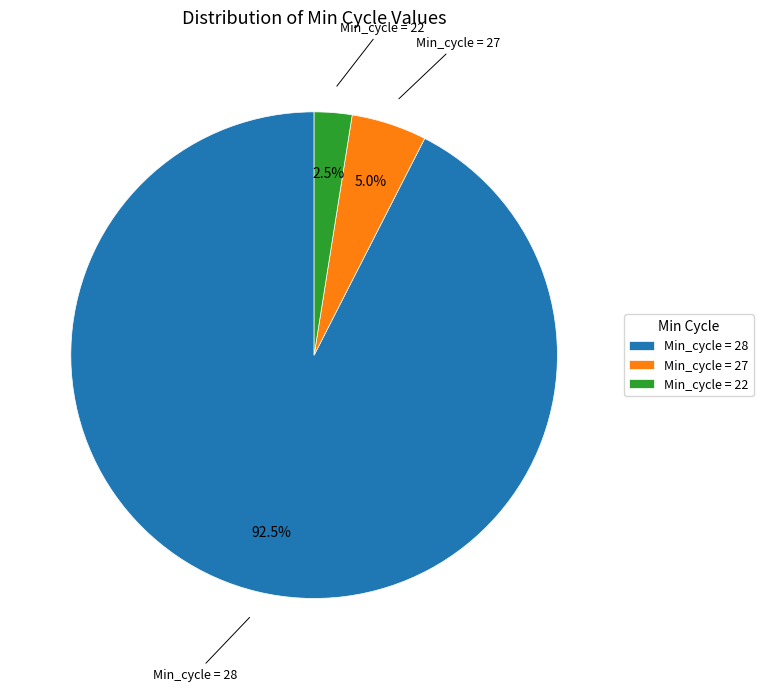

Is the sum of Min_cycle = 28 and Min_cycle = 27 greater than half?

Yes